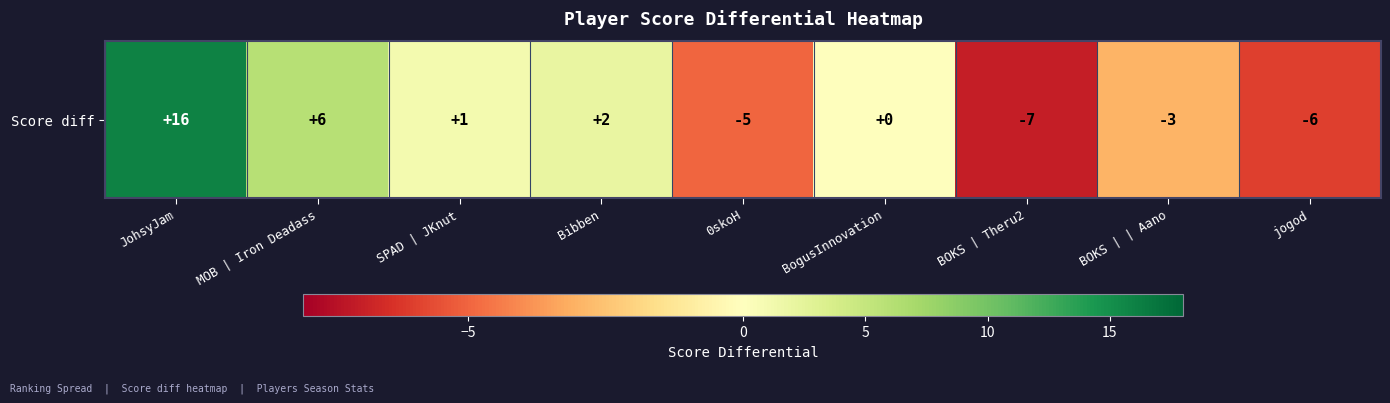

At which label does the data first exceed 0?

JohsyJam